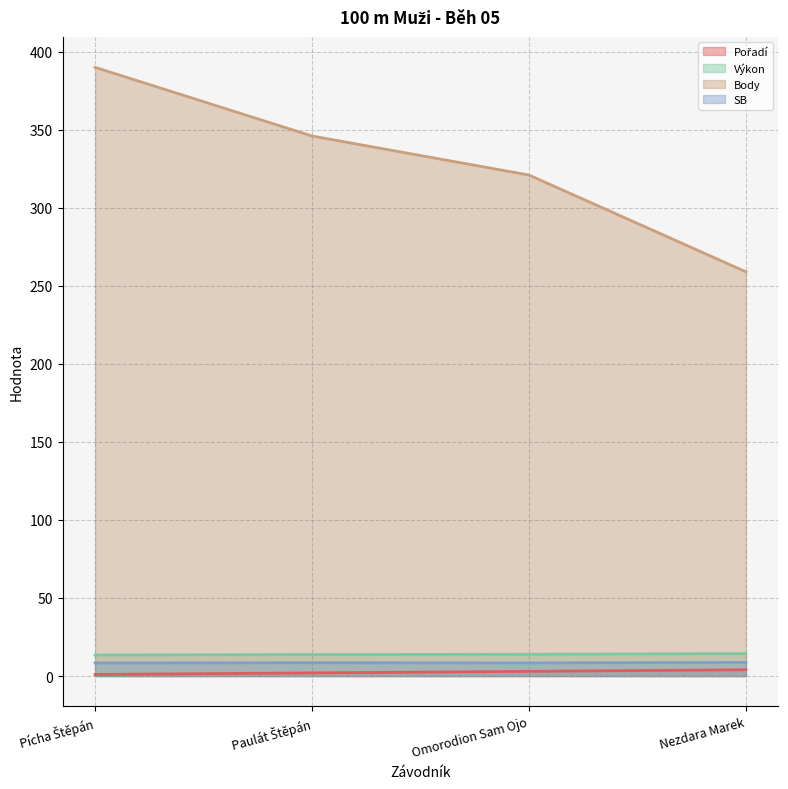

List the labels in order of Pořadí value, largest first.

Nezdara Marek, Omorodion Sam Ojo, Paulát Štěpán, Pícha Štěpán